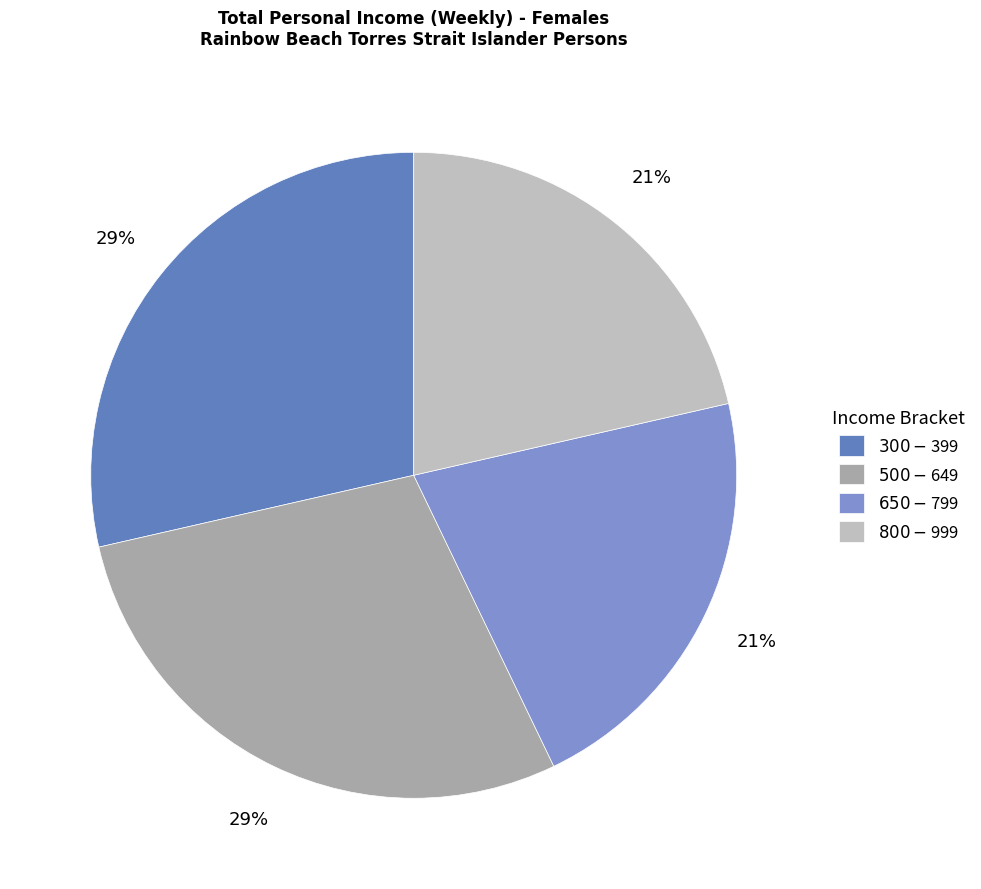

How many segments does this pie chart have?

4